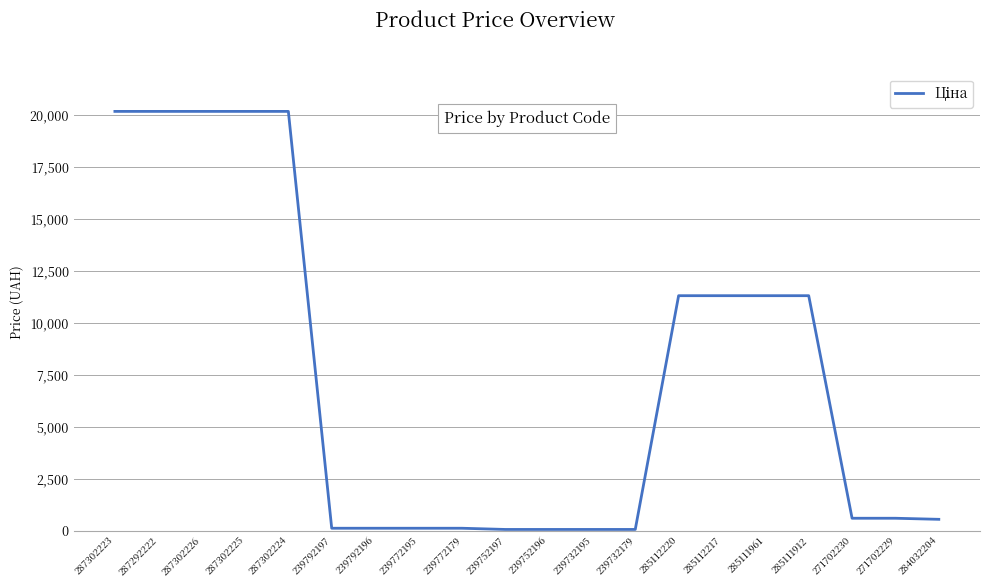

What is the change in value from 287302224 to 285111912?

-8873.5